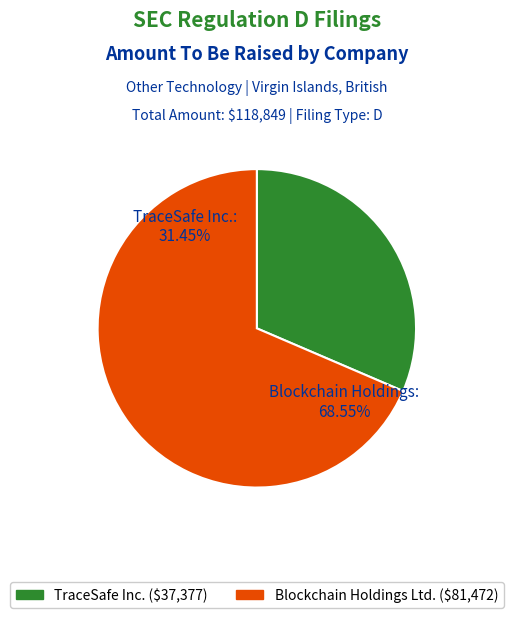

Which category has the biggest portion of the pie?

Blockchain Holdings Ltd. (0001813362-20-000003)